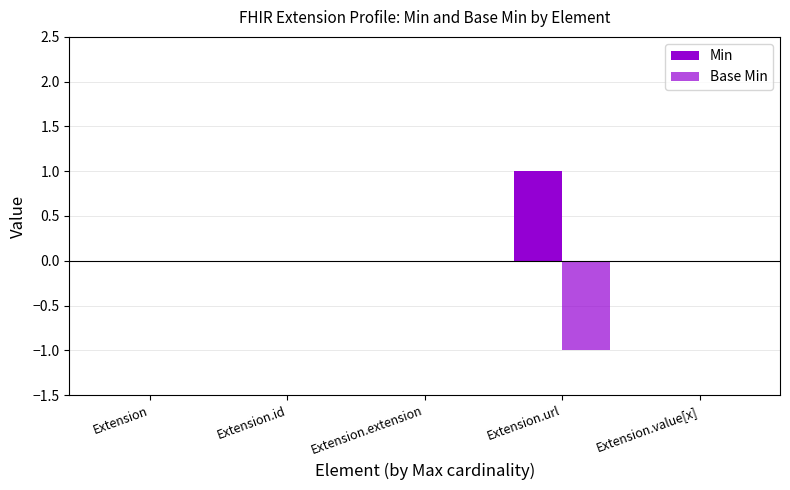

Are the bars horizontal?

No